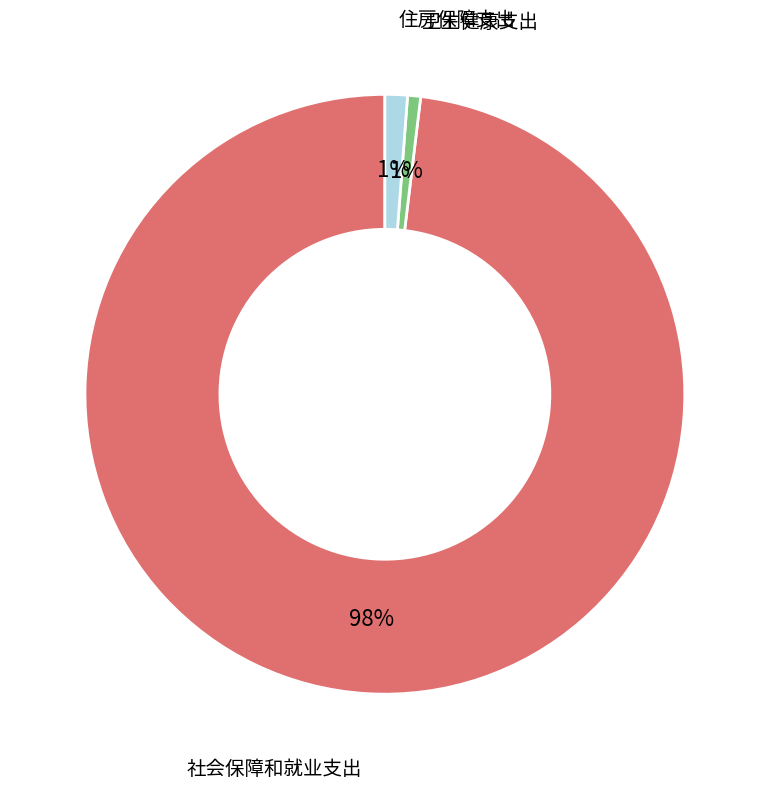

To the nearest percent, what is the average slice percentage?

33%